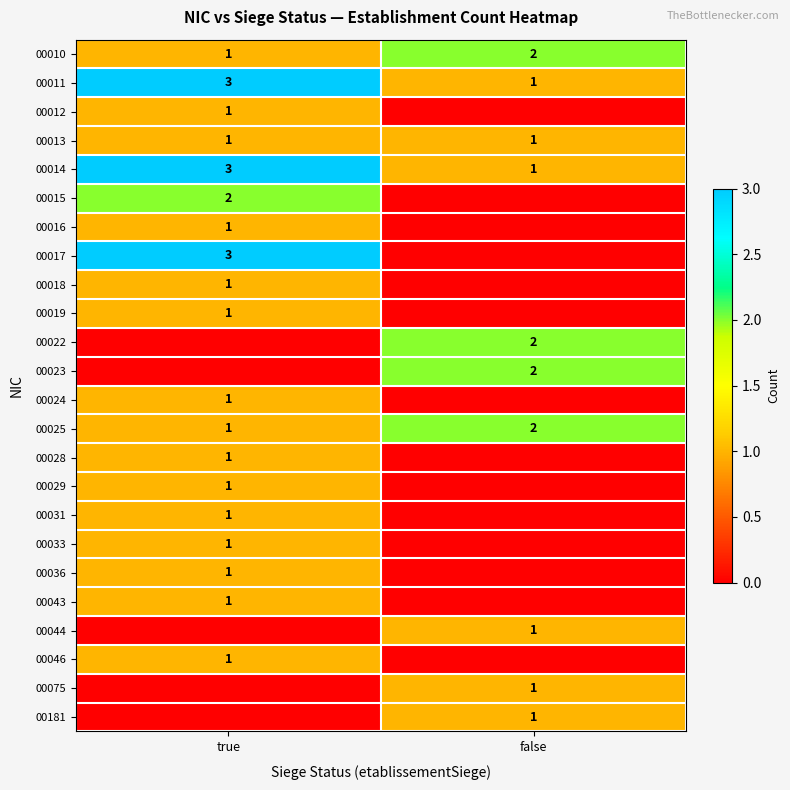

What is the difference between the highest and lowest values at true?

3